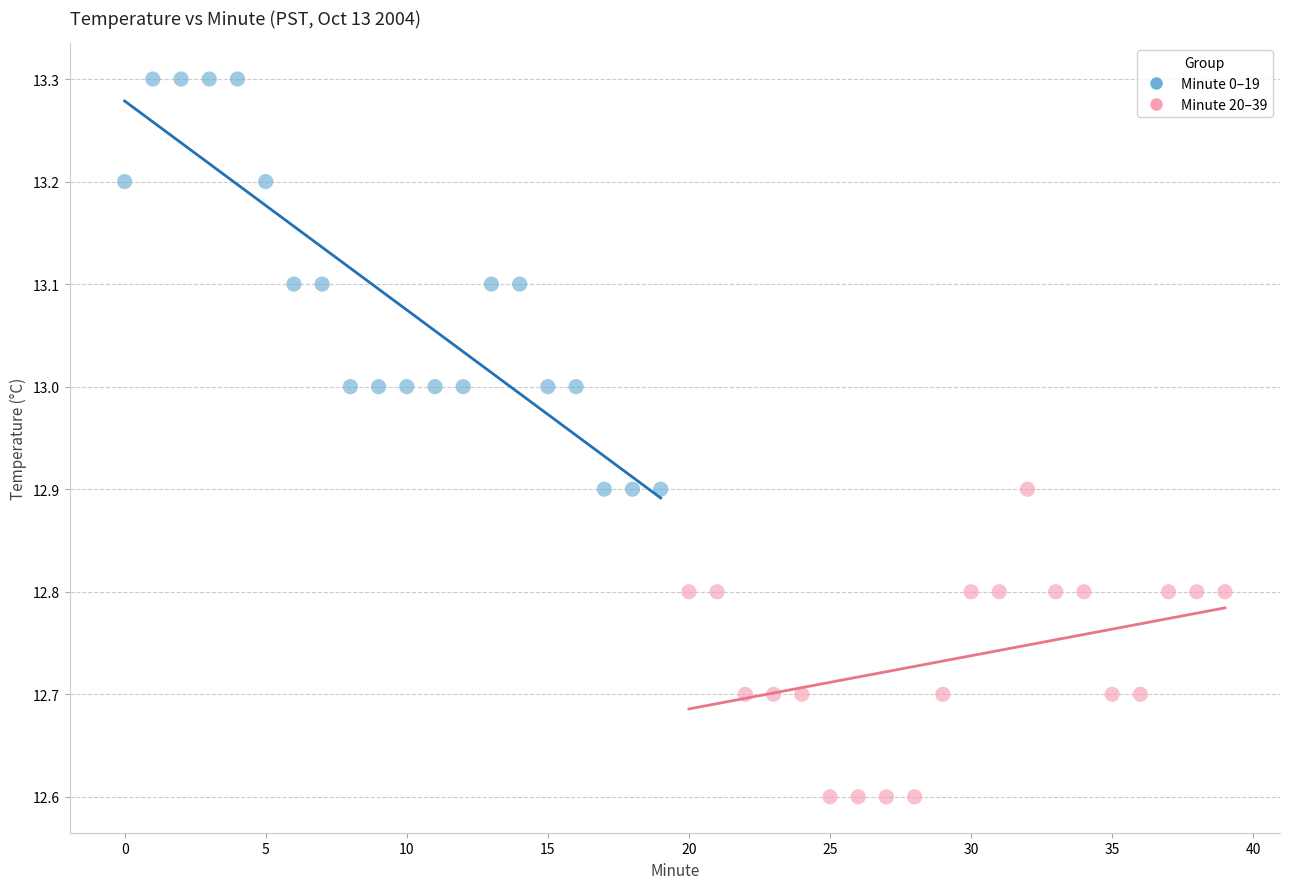

Which series contains the lowest Y value?

Minute 20–39